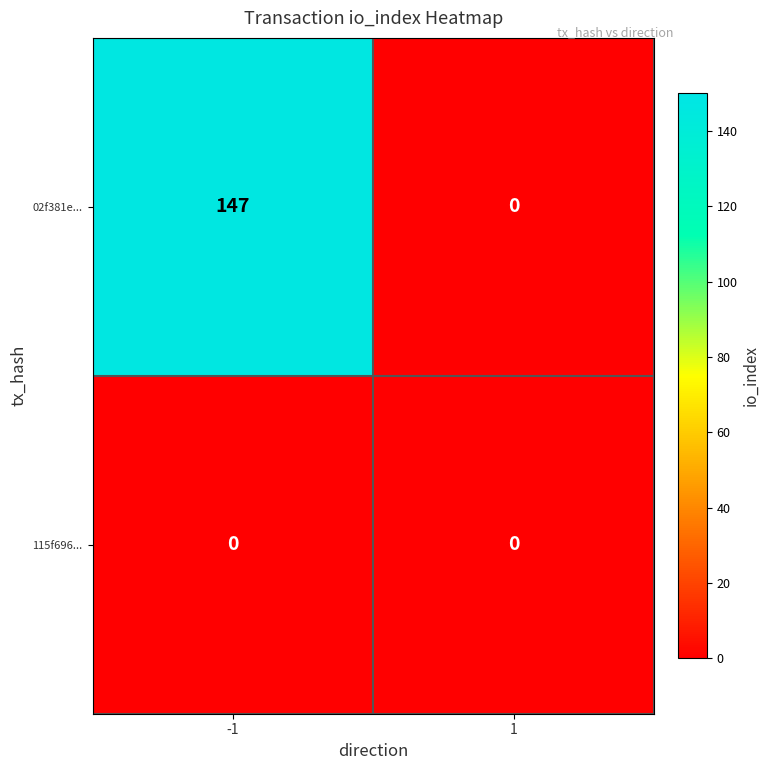

What is the total value across all series at -1?

147